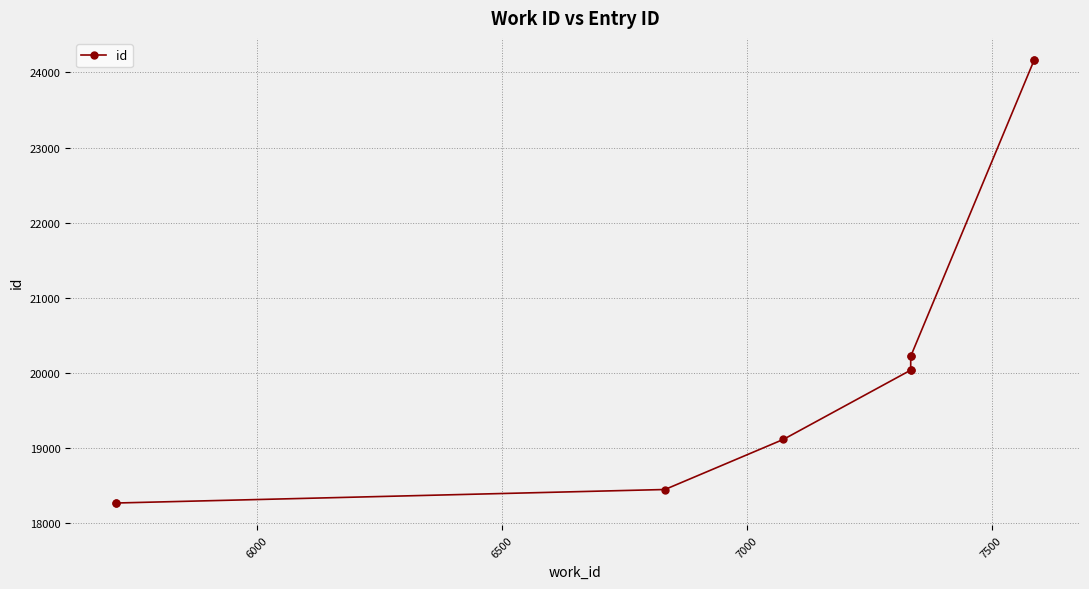

How many lines are shown in the chart?

1